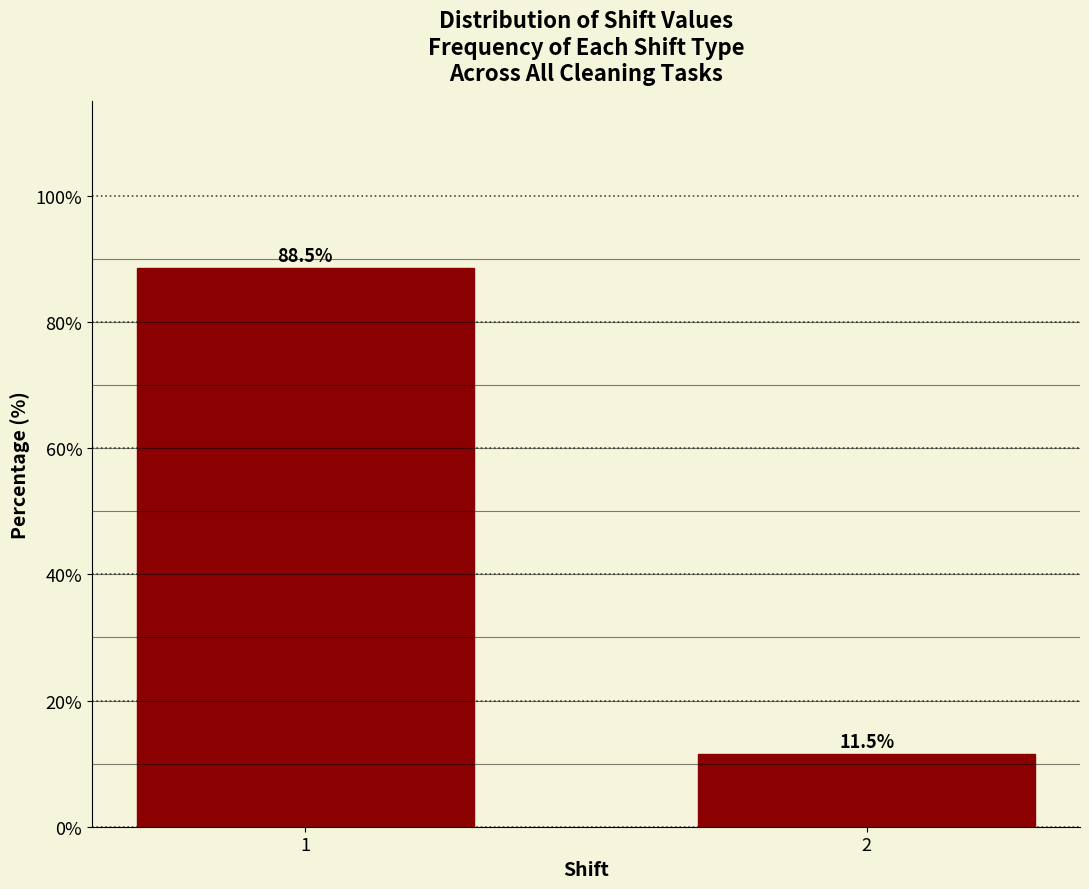

Reading left to right, extract all data points from this chart.

1=88.5	2=11.5